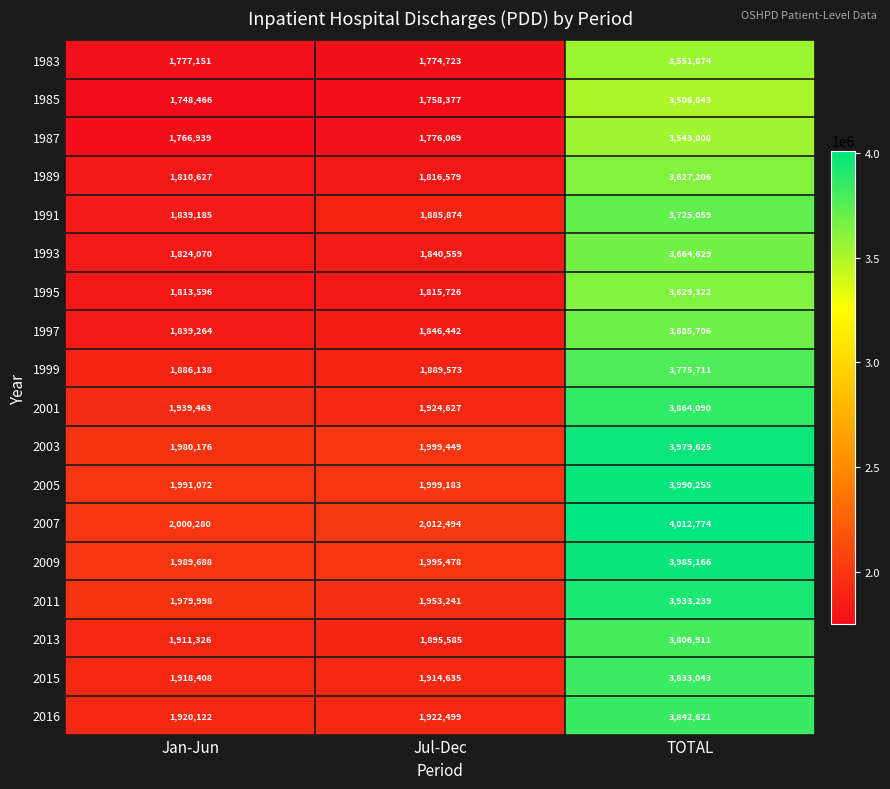

Count the number of data series in this chart.

18